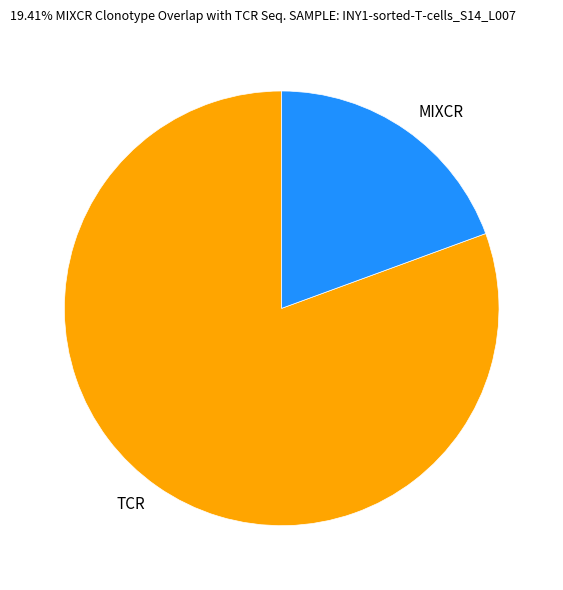

What is the ratio of the value at TCR to the value at MIXCR?

4.2